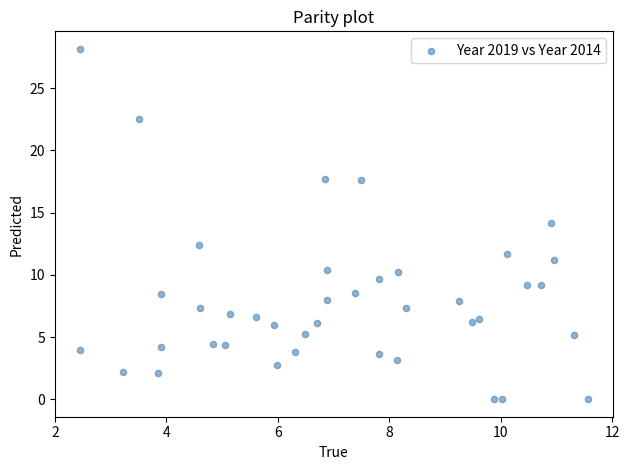

What is the range of X values (max minus min)?

9.1